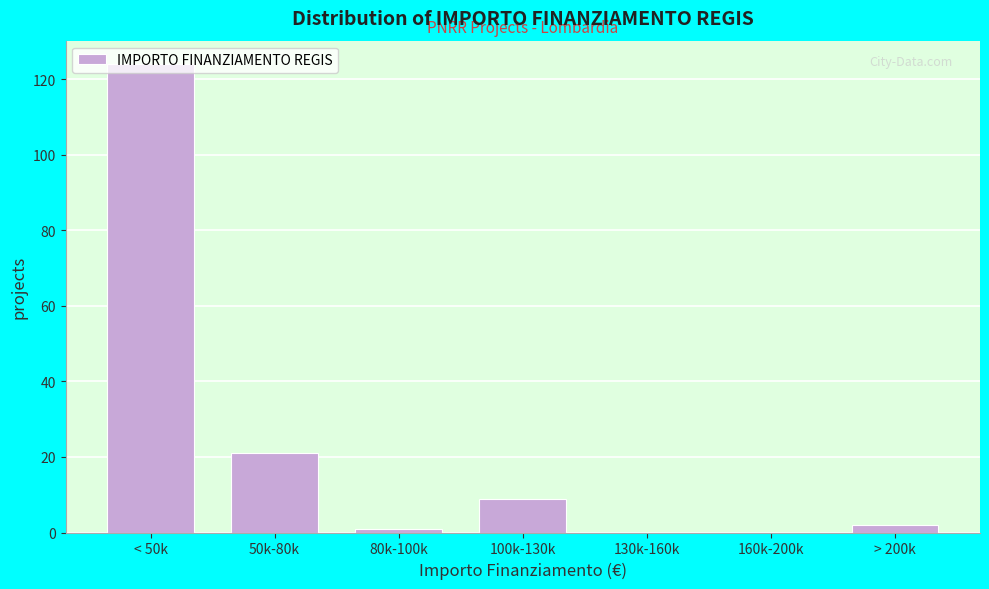

Which has a higher value, 160k-200k or 50k-80k?

50k-80k